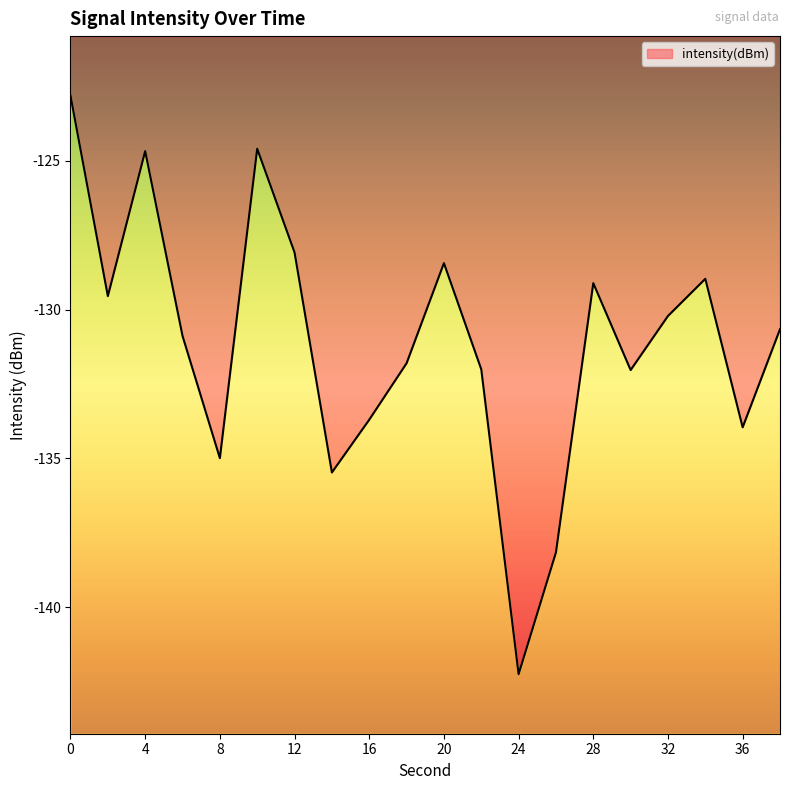

True or false: the data shows -124.7 at 4.

True